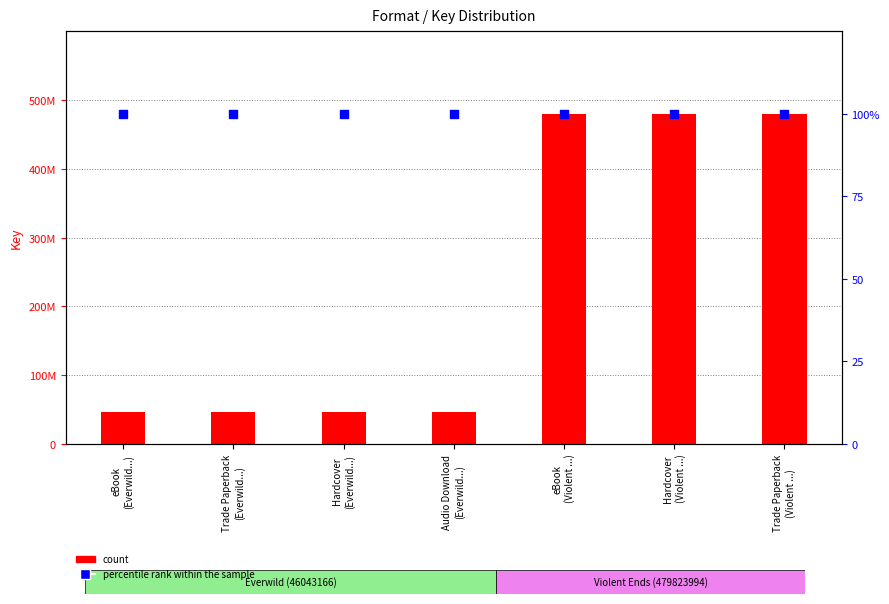

What is the total value across all series at Audio Download
(Everwild...)?

46043266